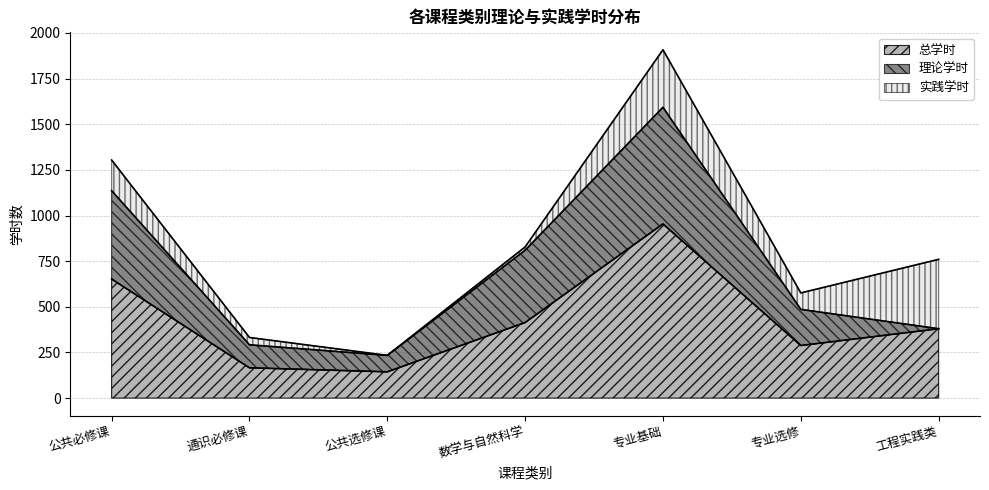

What is the spread (max minus min) of values at 通识必修课?

126